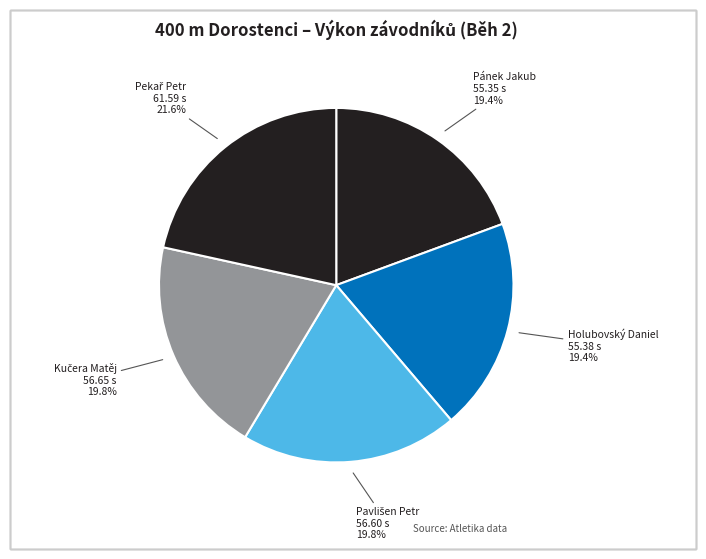

What percentage is NOT represented by Pánek Jakub?

80.6%